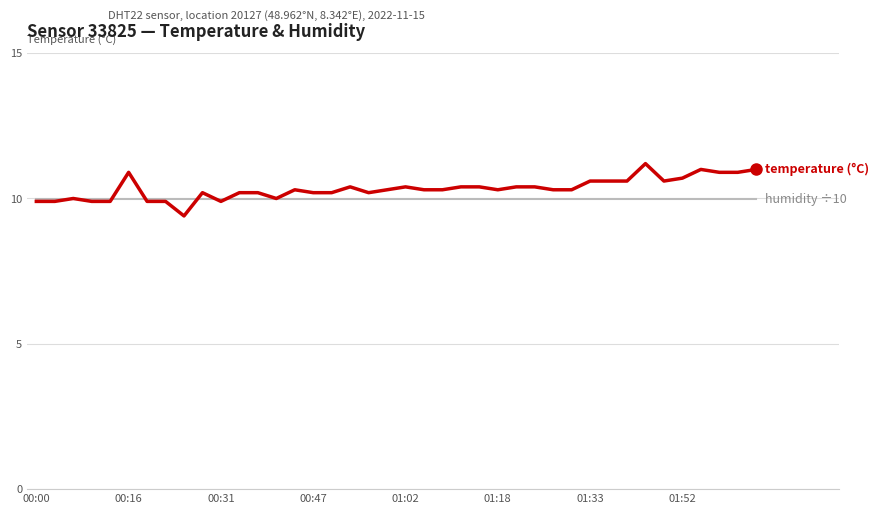

What is the maximum value shown in the chart?

11.2